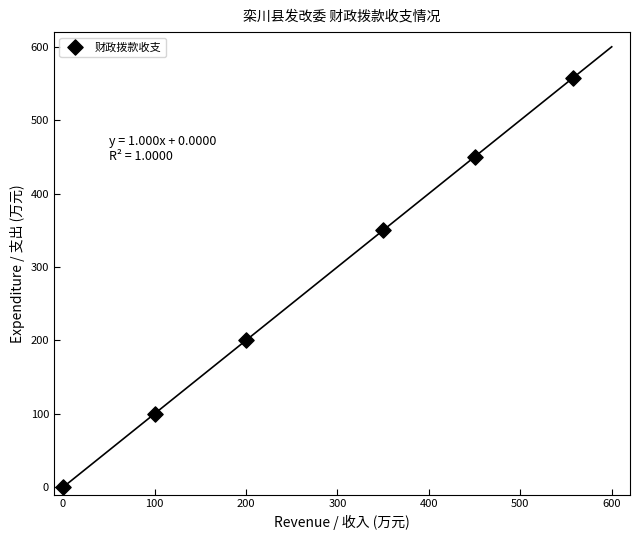

What is the average Y value?

276.3